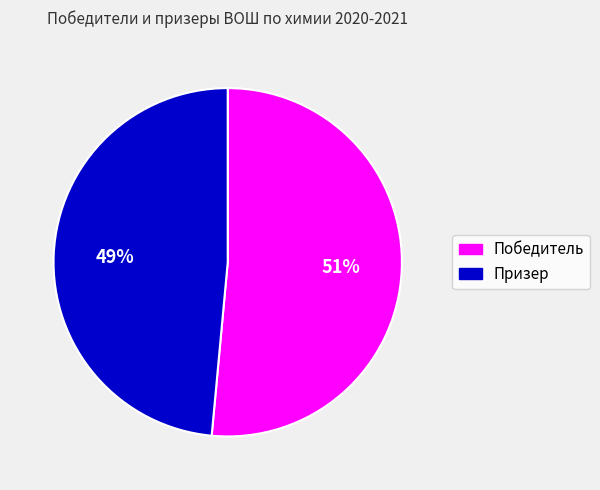

Which has a higher value, Победитель or Призер?

Победитель